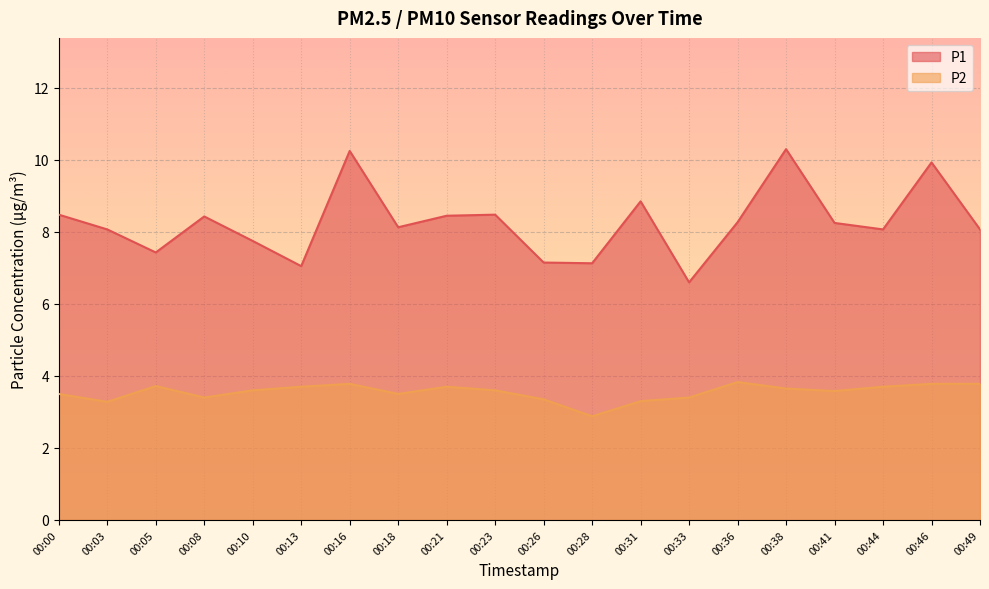

Reading left to right, transcribe all the data shown in this chart.

P1: 8.5	8.1	7.4	8.4	7.8	7.0	10.2	8.1	8.4	8.5	7.2	7.1	8.8	6.6	8.3	10.3	8.2	8.1	9.9	8.1
P2: 3.5	3.3	3.7	3.4	3.6	3.7	3.8	3.5	3.7	3.6	3.4	2.9	3.3	3.4	3.8	3.6	3.6	3.7	3.8	3.8